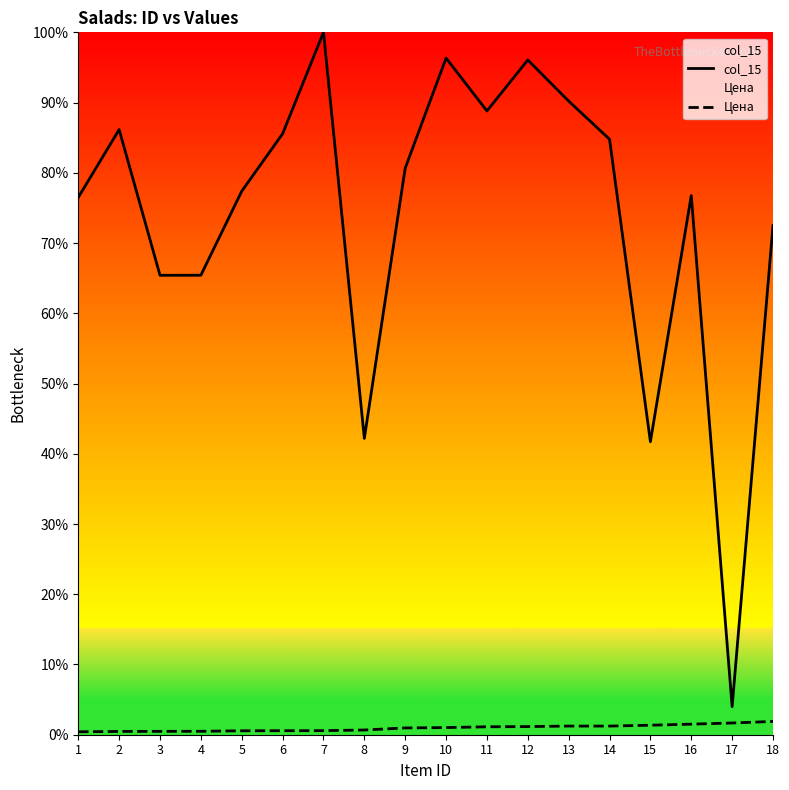

True or false: col_15 and Цена intersect in this chart.

False